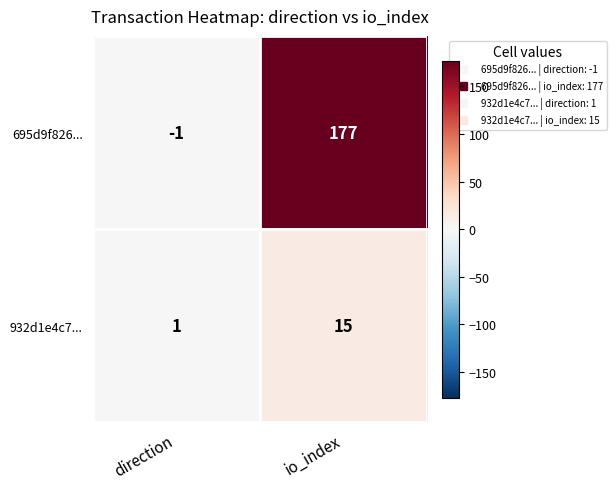

Between direction and io_index, which series saw the biggest shift?

695d9f826...